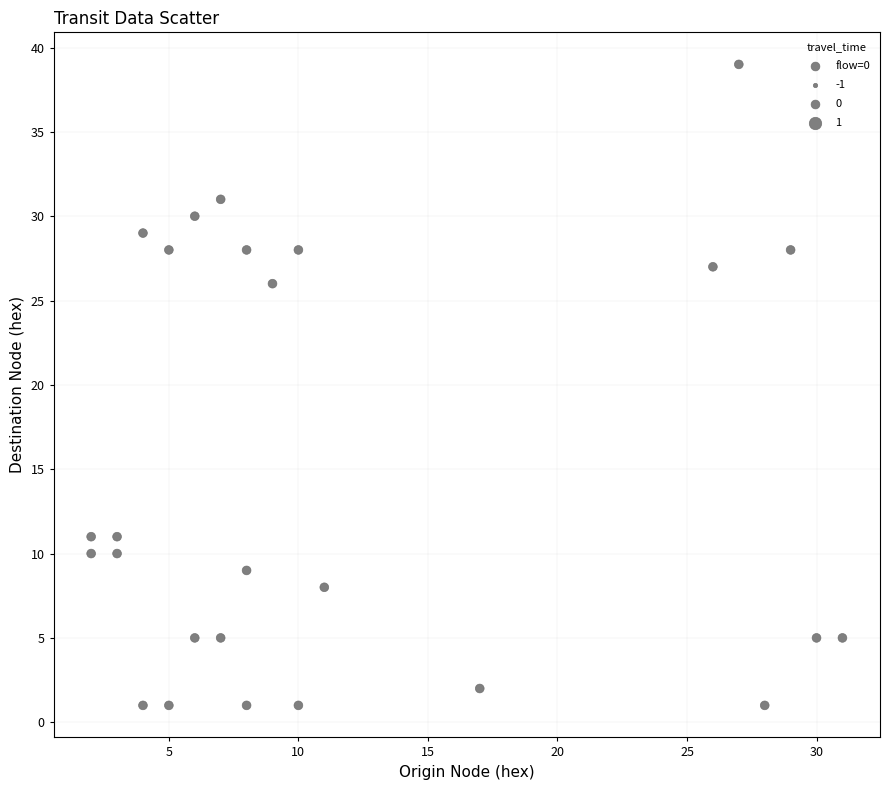

What is the range of X values (max minus min)?

29